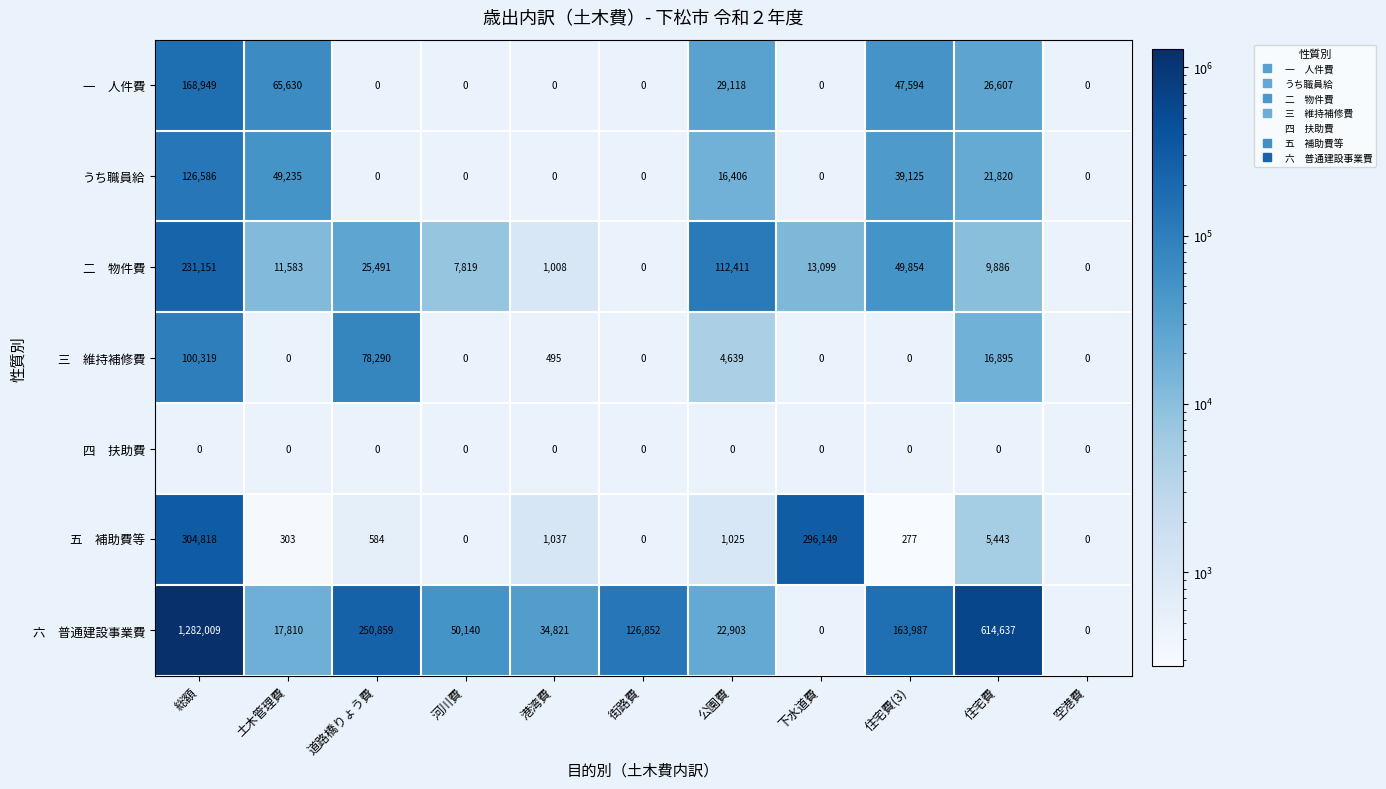

What is the difference between the うち職員給 values at 下水道費 and 住宅費?

21820